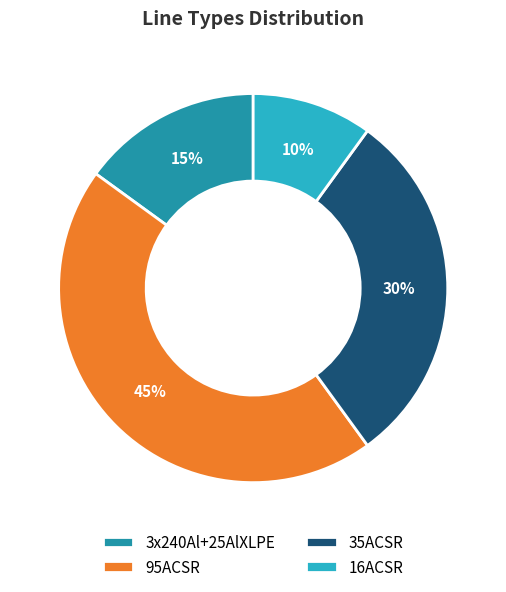

Between 16ACSR and 35ACSR, which is larger?

35ACSR